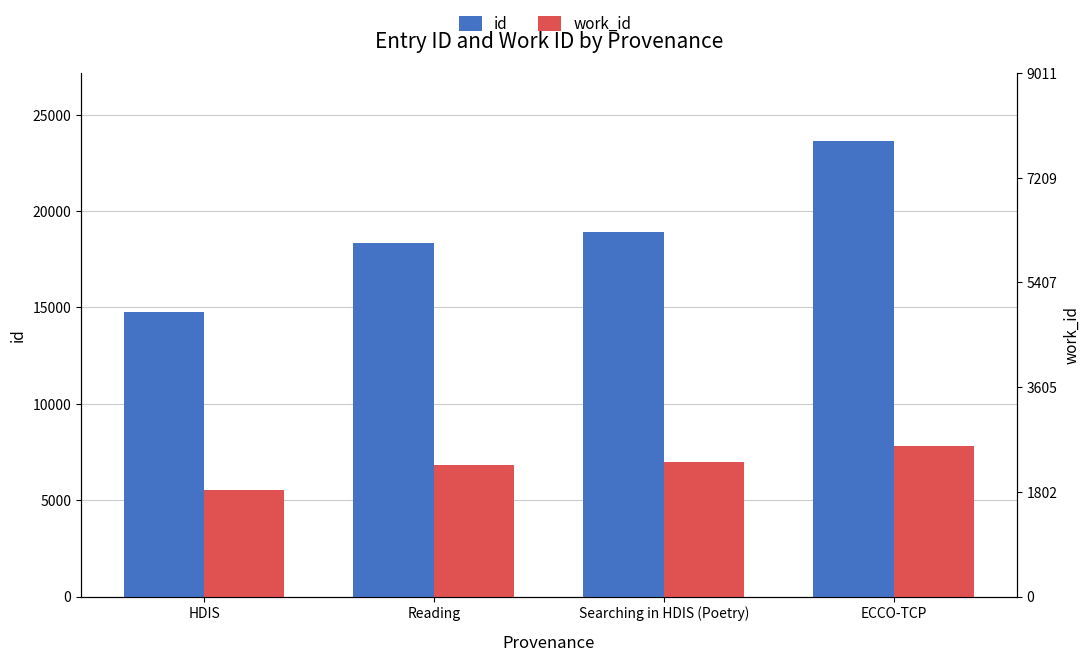

Reading left to right, extract all data points from this chart.

id: HDIS=14786	Reading=18353	Searching in HDIS (Poetry)=18899	ECCO-TCP=23620
work_id: HDIS=5523	Reading=6836	Searching in HDIS (Poetry)=7009	ECCO-TCP=7836